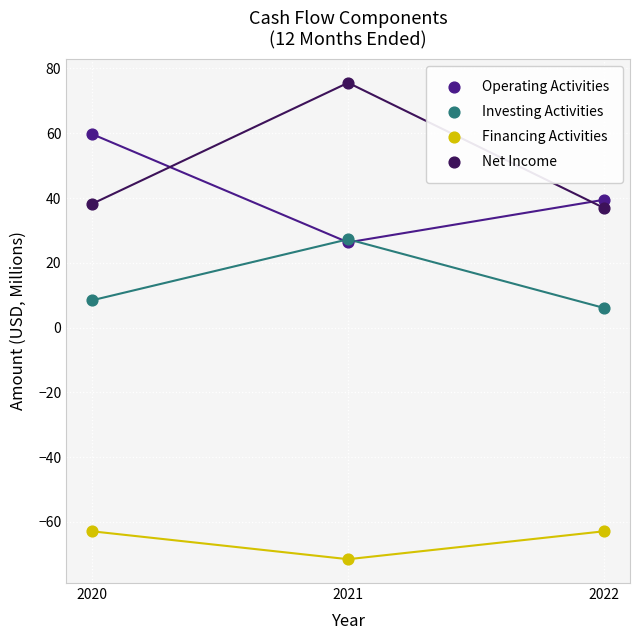

Which series contains the highest Y value?

Net Income